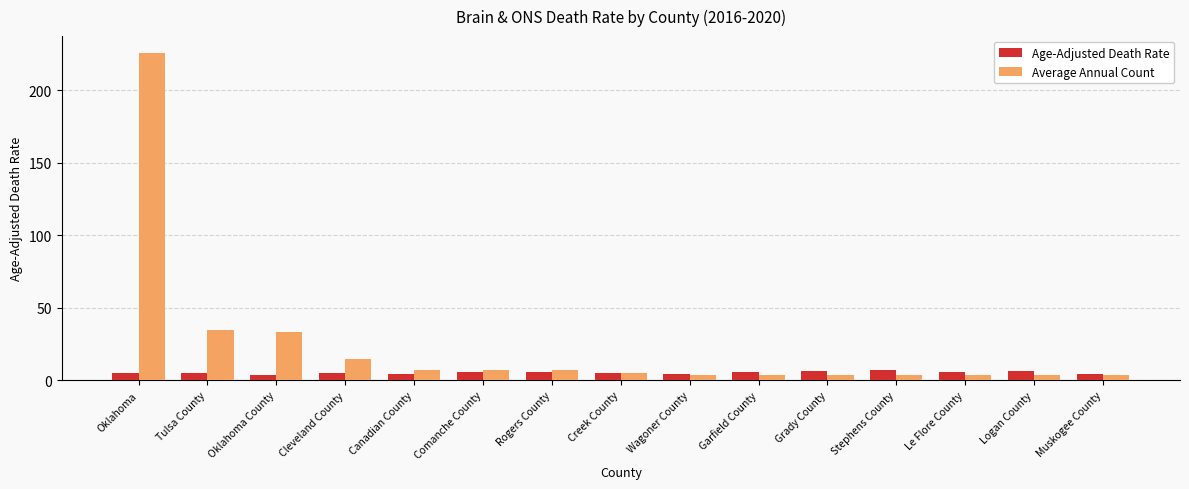

List the series in order of their overall mean, highest first.

Average Annual Count, Age-Adjusted Death Rate